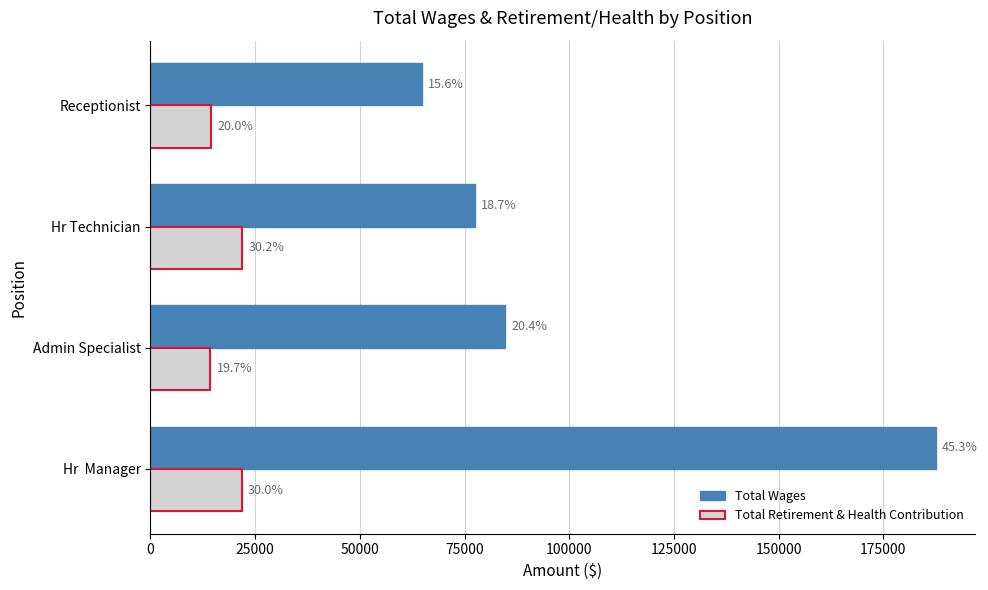

List the series in order of their overall mean, lowest first.

Total Retirement & Health Contribution, Total Wages